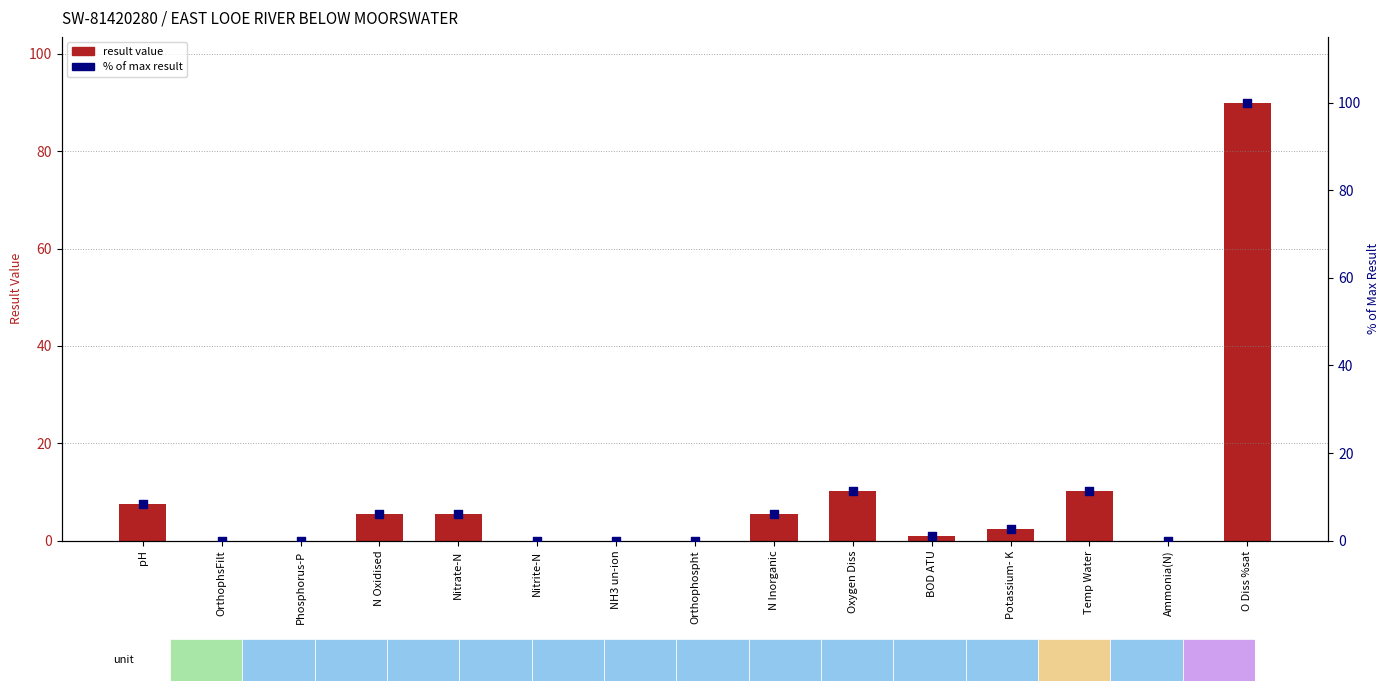

At which category is the sum across all series the highest?

O Diss %sat